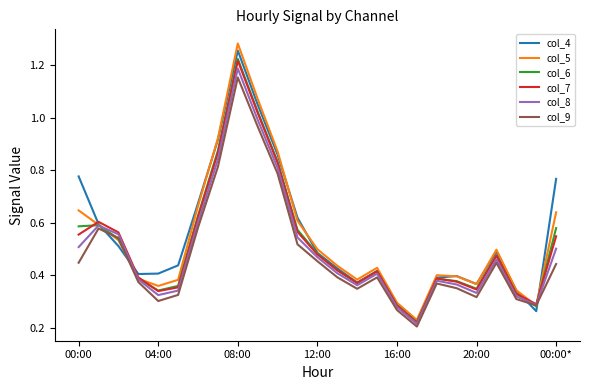

How many interior local valleys does the col_9 series have?

5